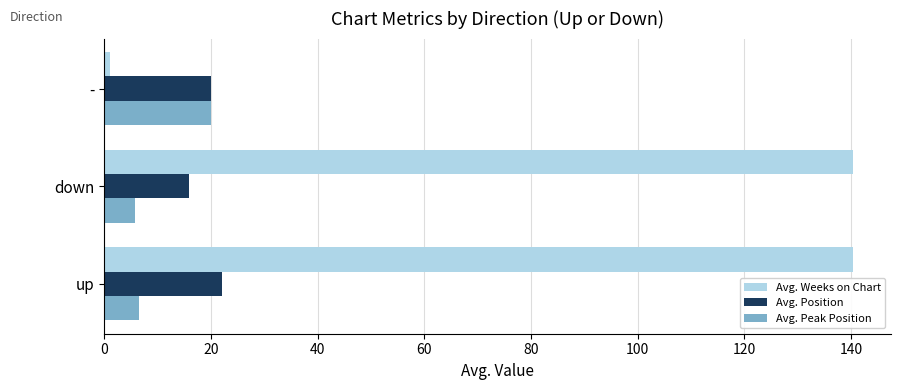

True or false: Avg. Weeks on Chart has a value of 140.4 at down.

True